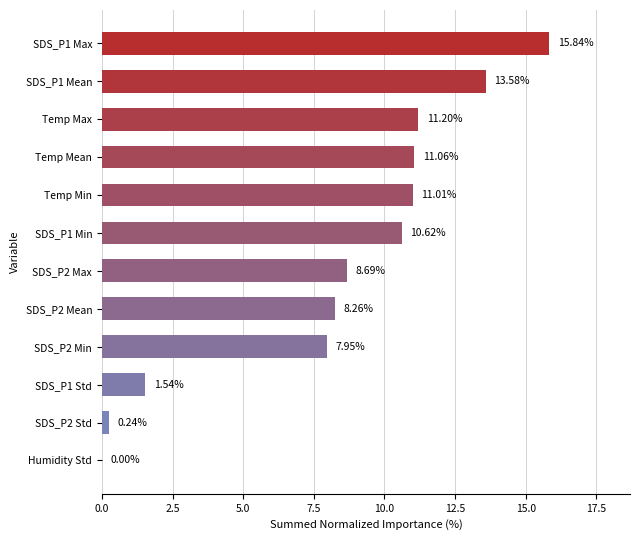

What is the change in value from SDS_P2 Max to SDS_P2 Min?

-0.7